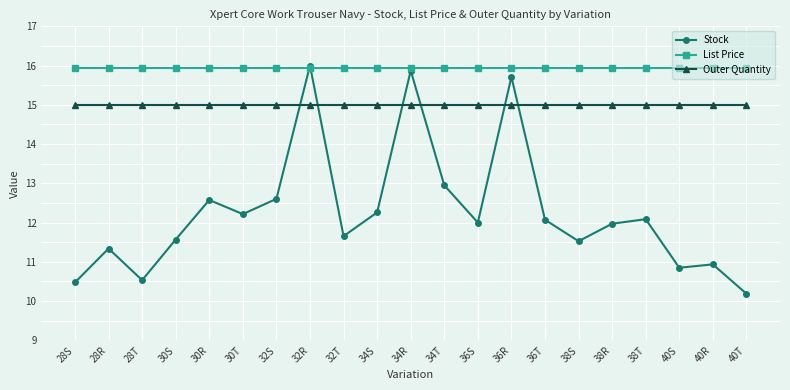

What is the maximum value shown in the chart?

16.0